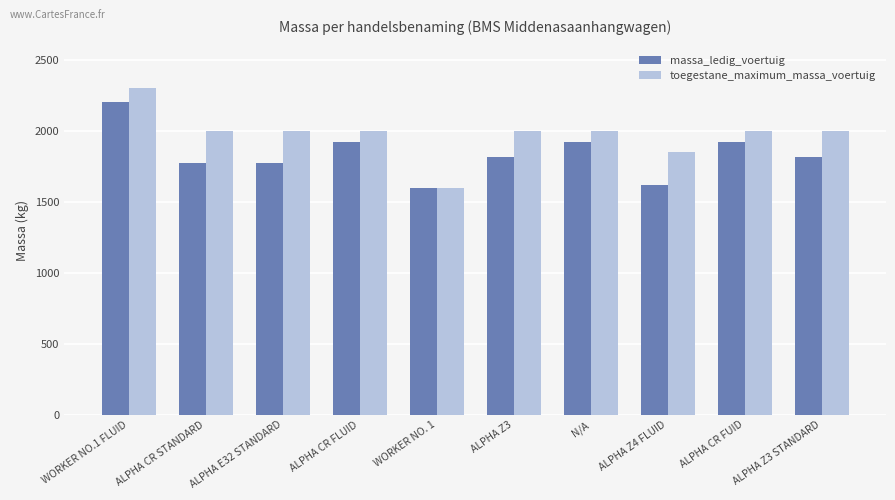

How many groups of bars are there?

10